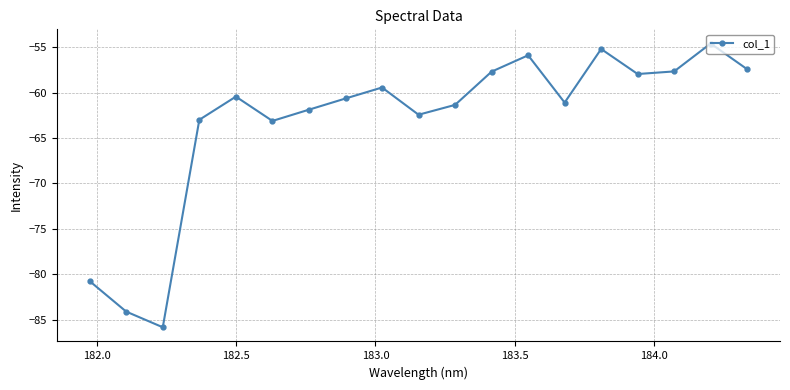

How many points are lower than both their immediate neighbors (excluding endpoints)?

5